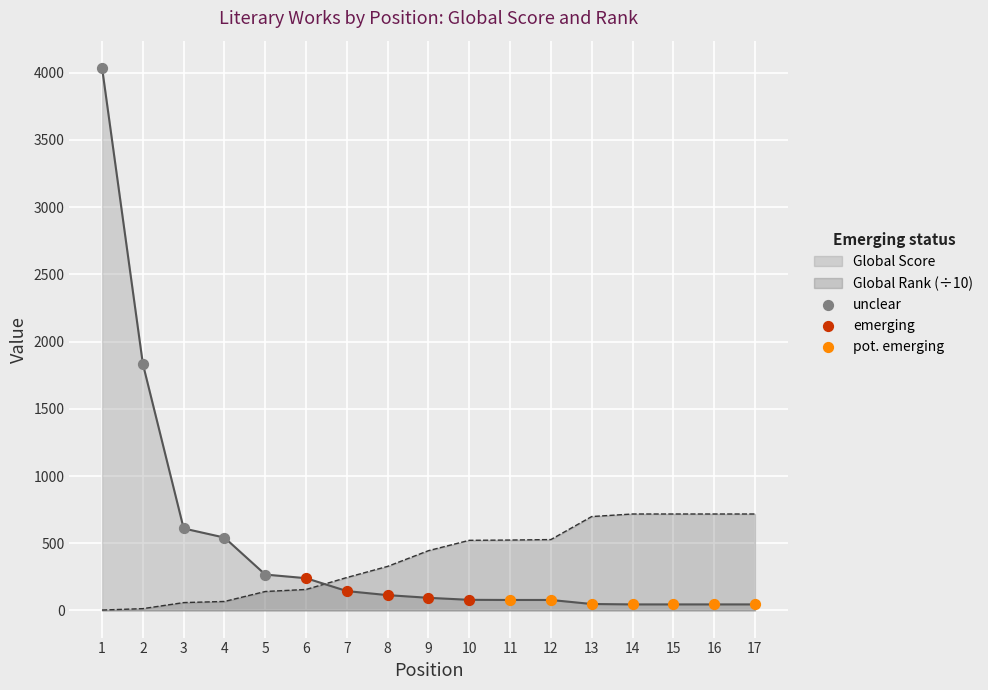

What is the total value across all series at 2?

1847.5